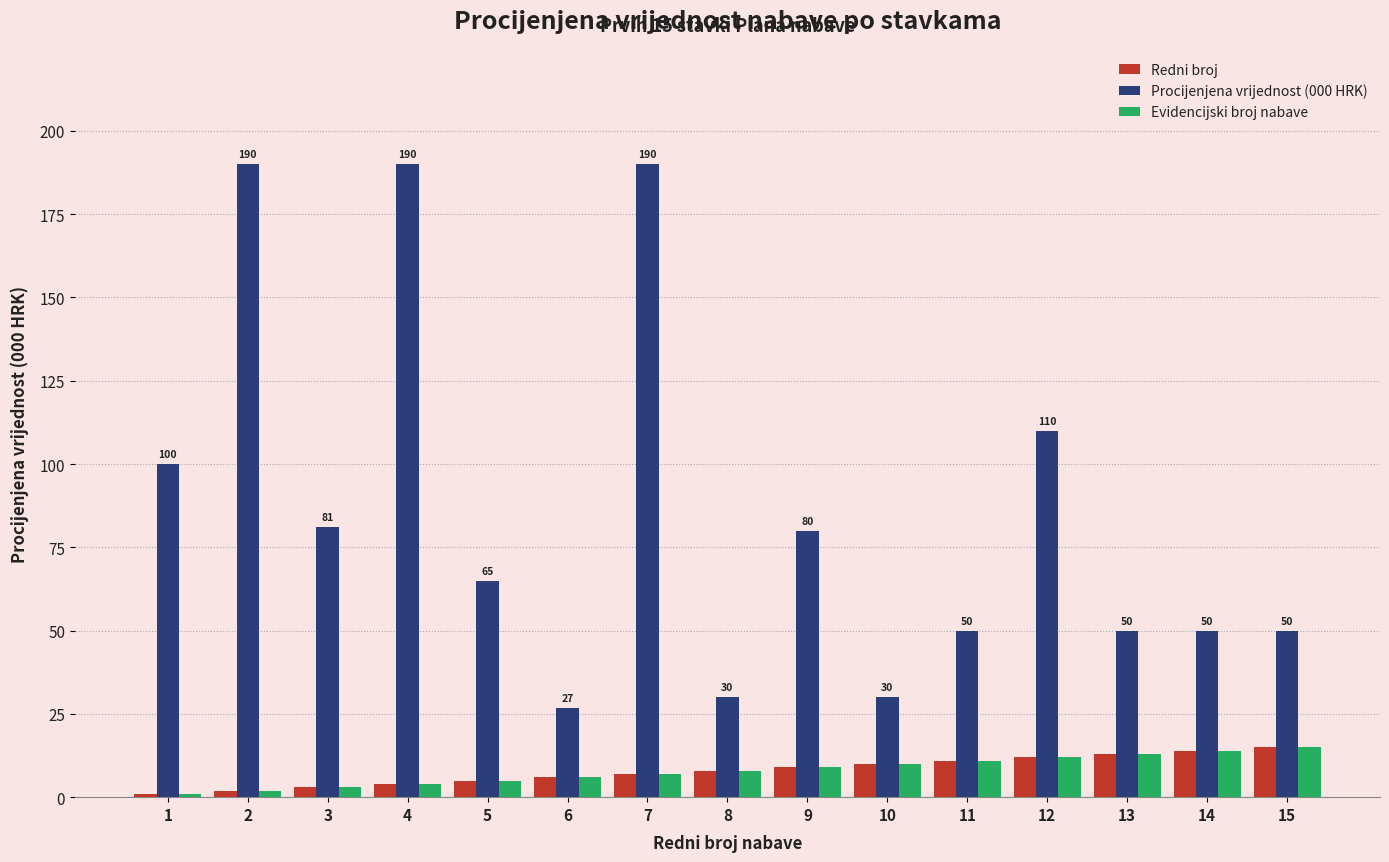

Does the chart contain any negative values?

No